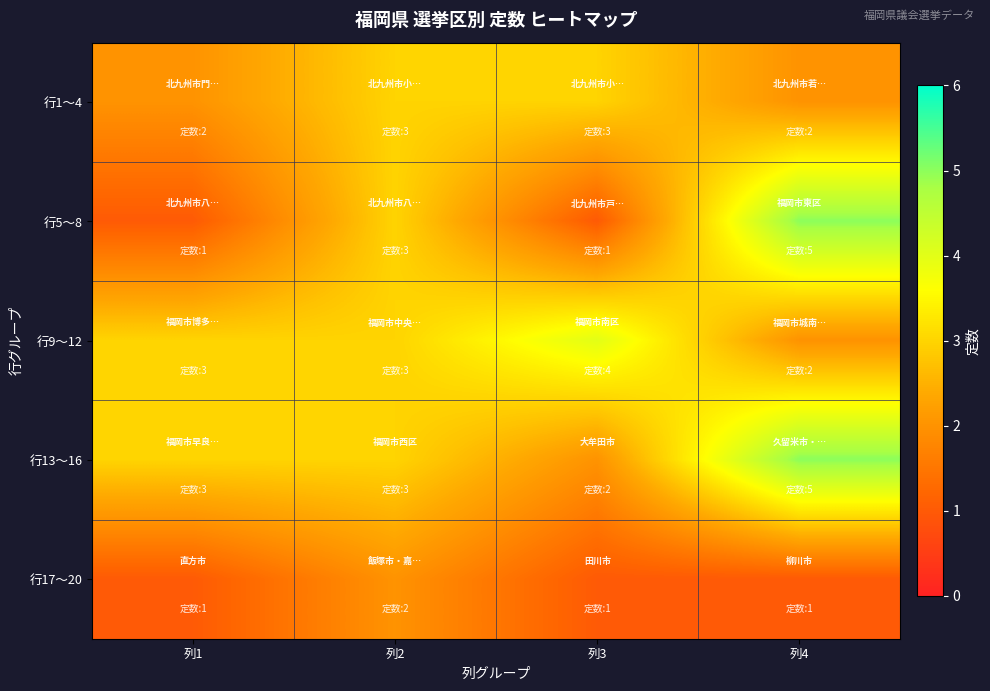

Which series has the widest spread of values?

行5〜8